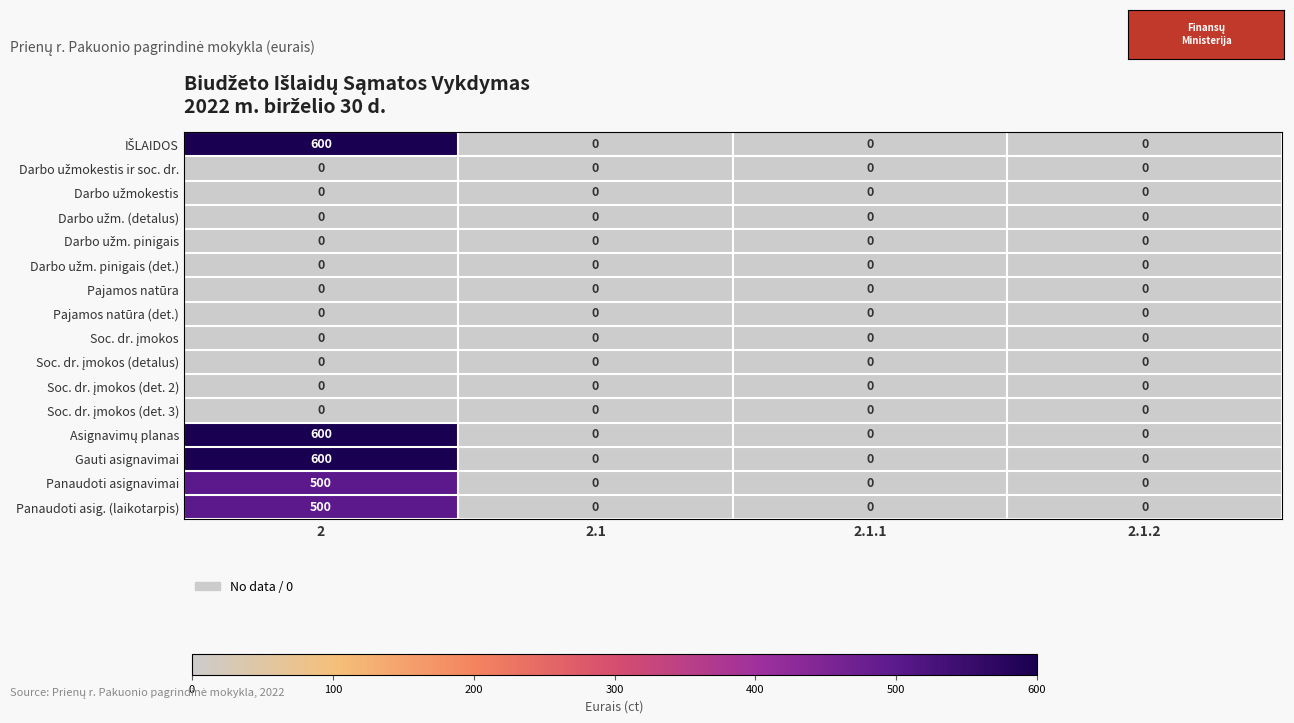

What is the maximum value shown in the chart?

600